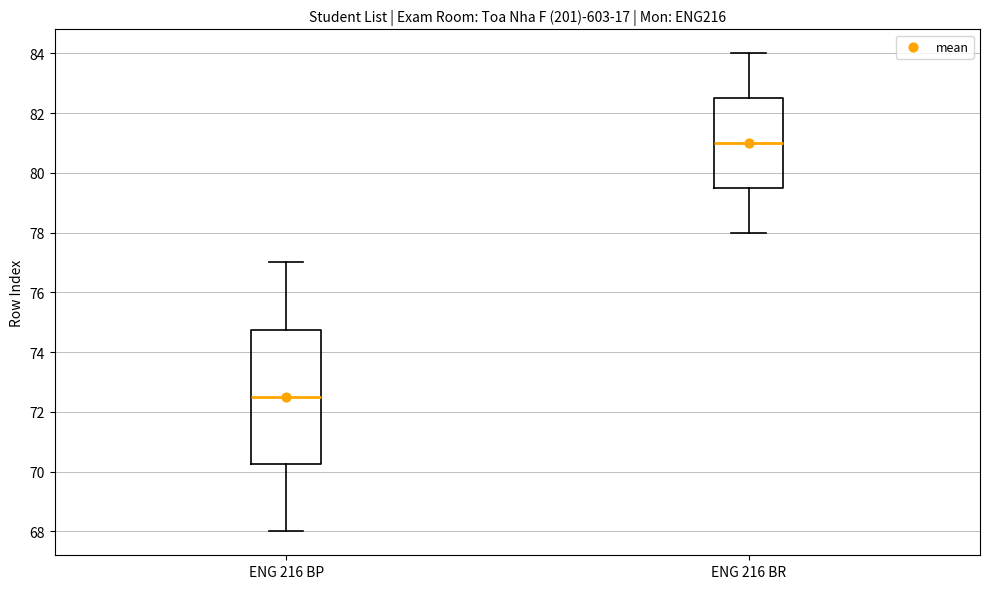

Reading left to right, transcribe this box plot: for each box, give where its median line is, the range the box spans, and where its two whiskers end, as read against the y-axis. The values are not printed on the chart, so give them approximately, as read against the axis.

ENG 216 BP: median 72.6, box 70.2 to 74.8, whiskers 68.0 to 77.0
ENG 216 BR: median 81.0, box 79.6 to 82.6, whiskers 78.0 to 84.0